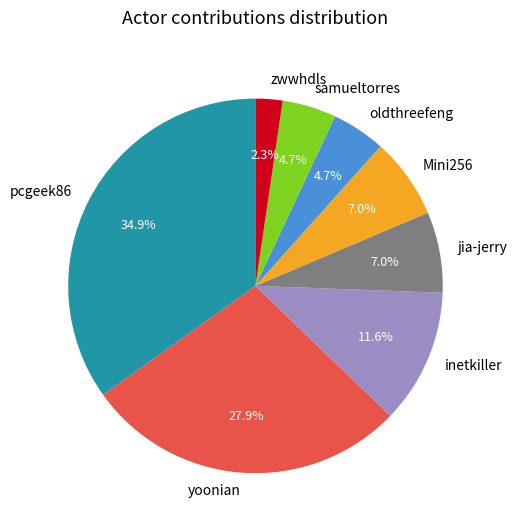

True or false: jia-jerry accounts for 14% of the total.

False